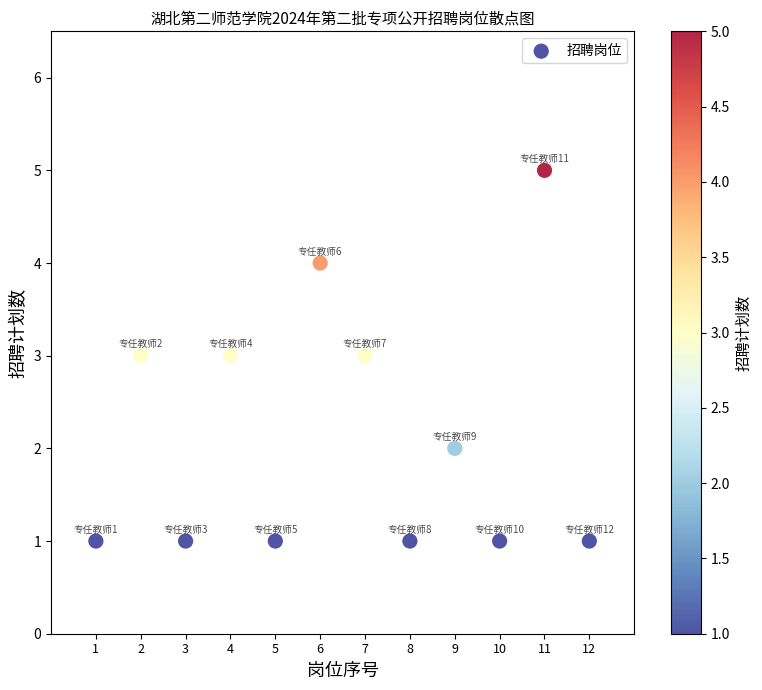

What is the range of Y values (max minus min)?

4